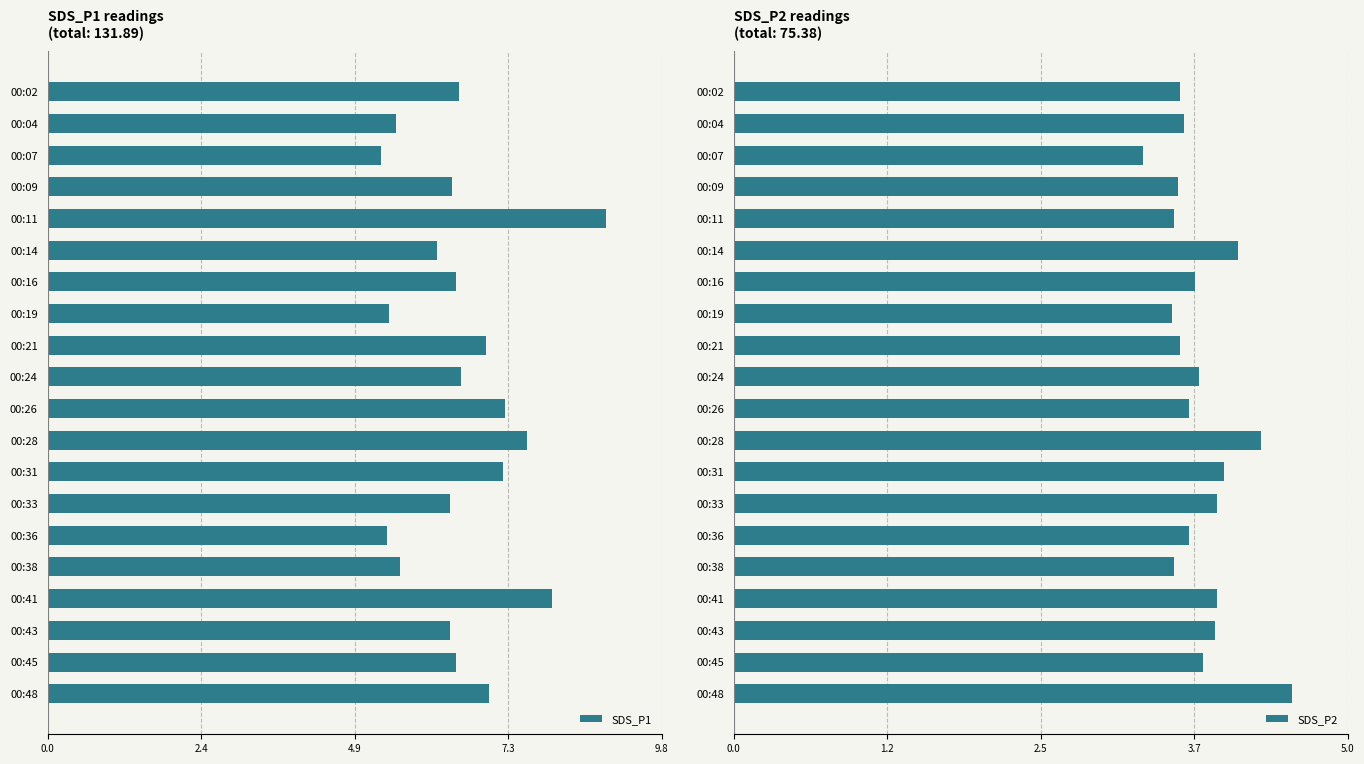

True or false: SDS_P1 has a value of 1.9 at 00:43.

False